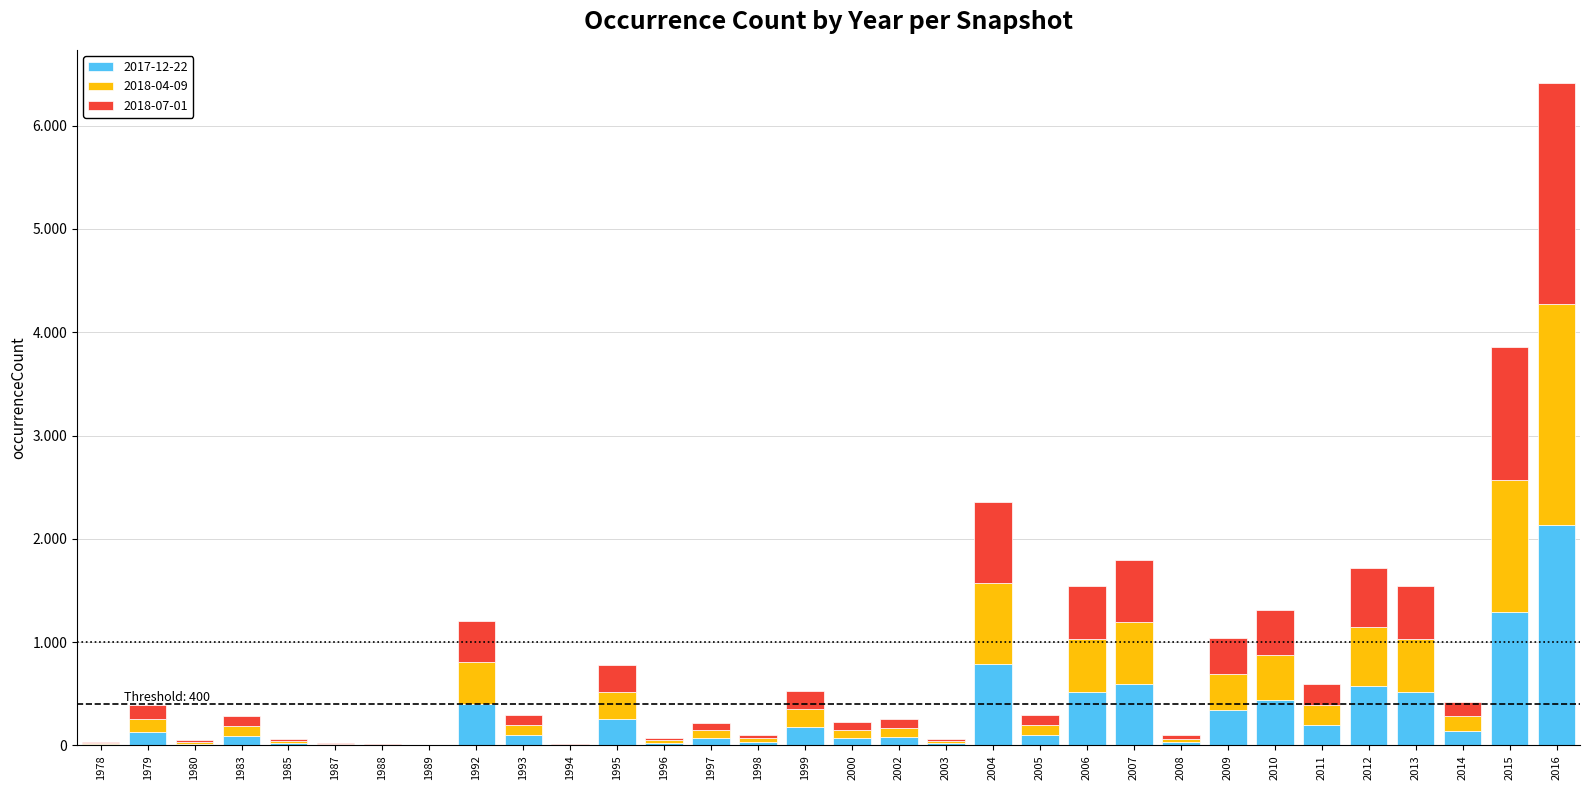

Are the bars grouped side by side (vs. stacked)?

No